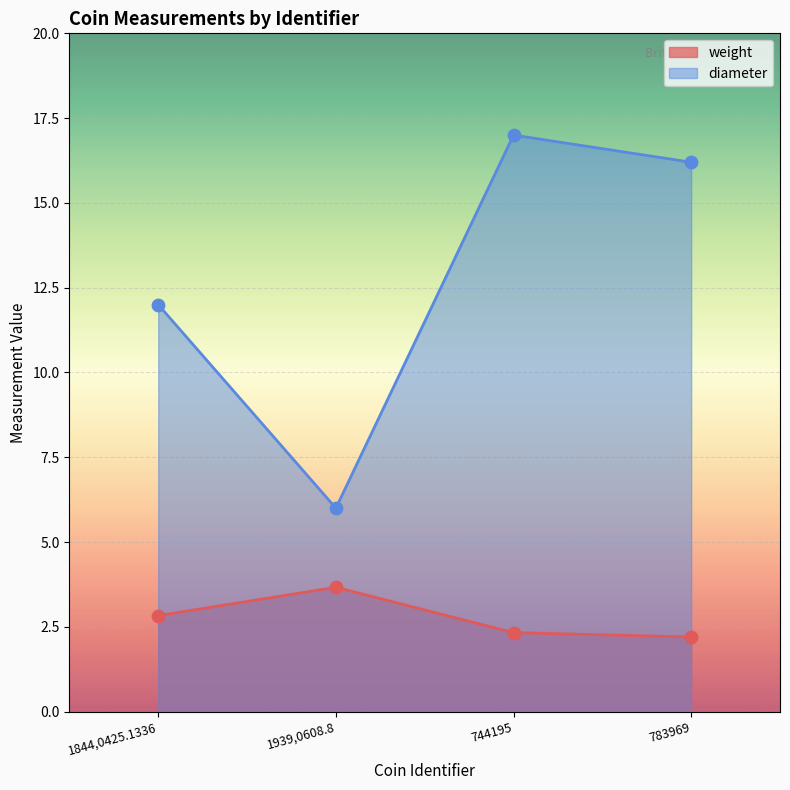

At which category is the sum across all series the highest?

744195